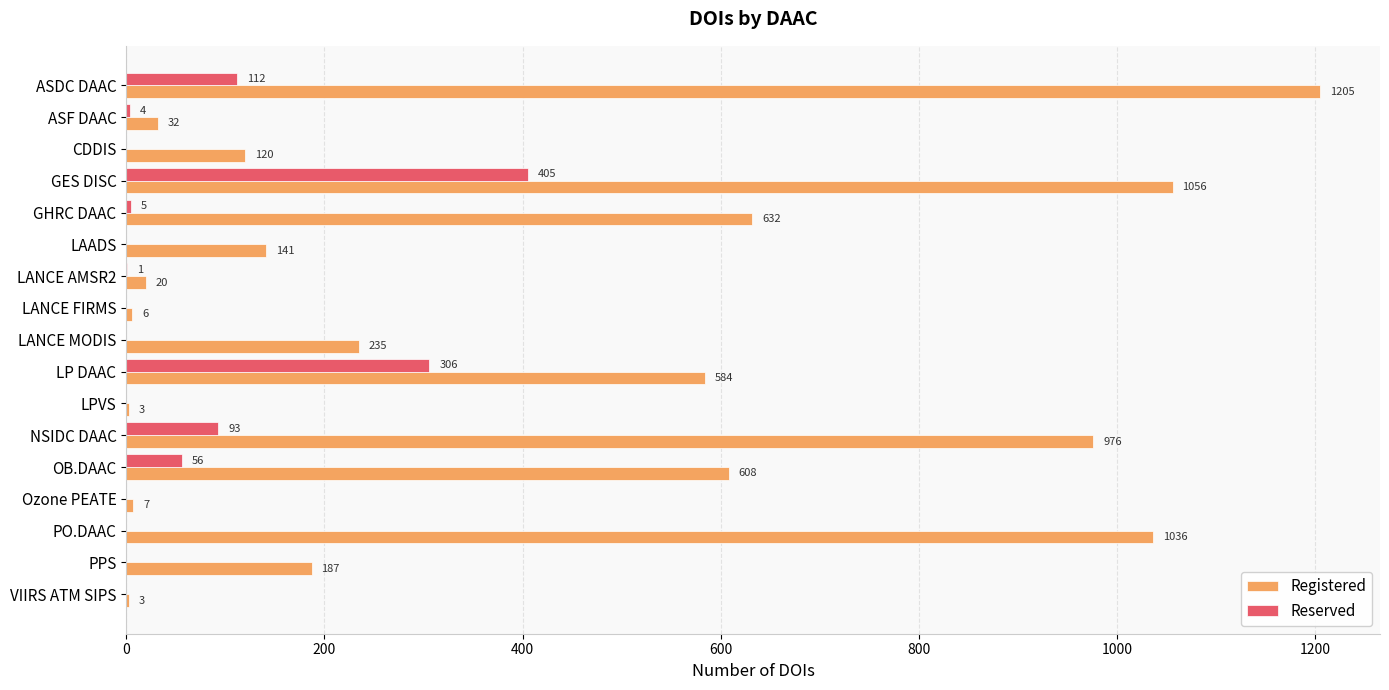

What is the sum of the Registered values at LP DAAC and Ozone PEATE?

591